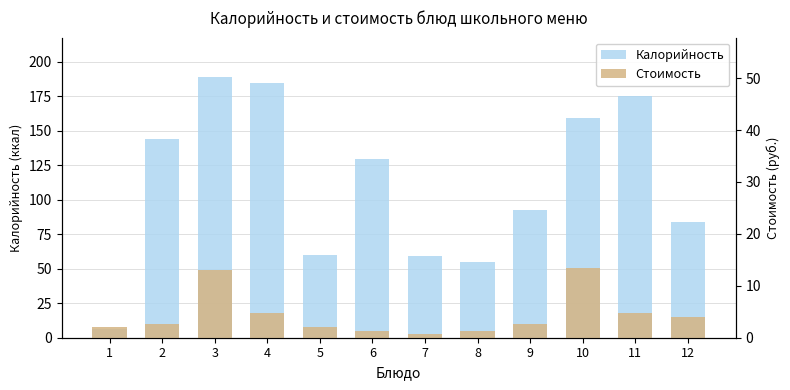

Where is Калорийность nearest to the value 97?

9